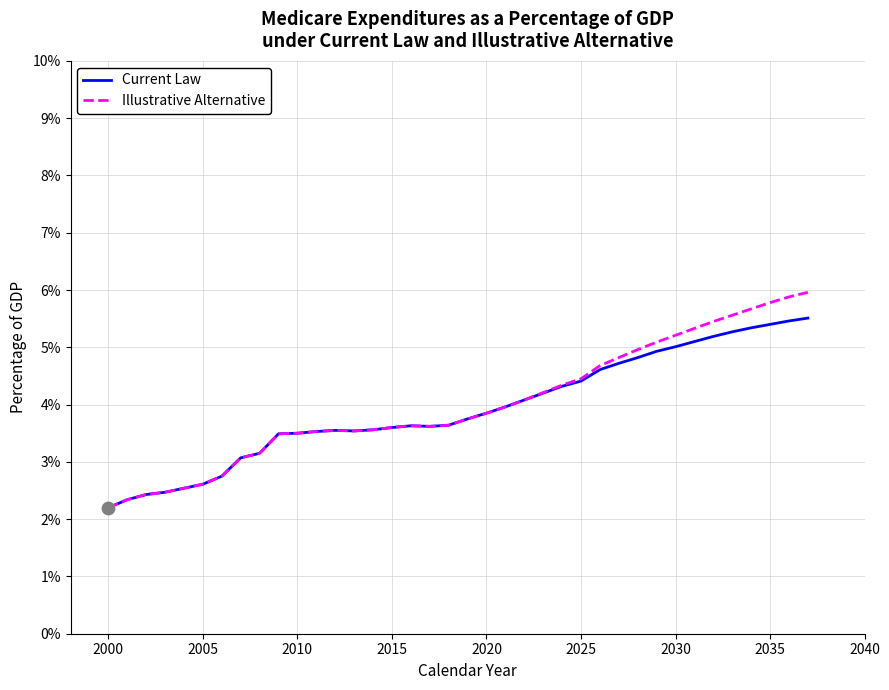

Which series has the largest total across all categories?

Illustrative Alternative